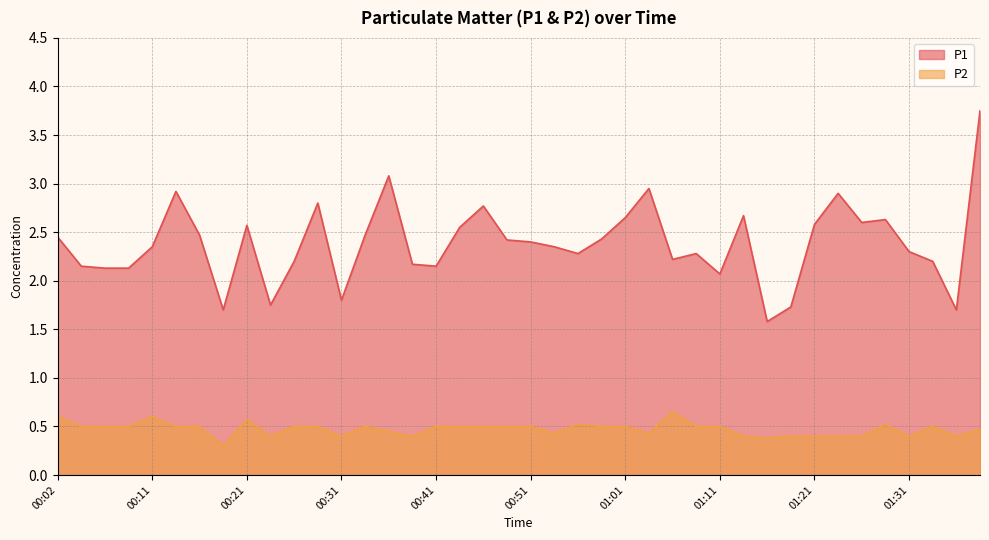

Reading left to right, list all the values displayed in this chart.

P1: 2.5	2.1	2.1	2.1	2.4	2.9	2.5	1.7	2.6	1.8	2.2	2.8	1.8	2.5	3.1	2.2	2.1	2.5	2.8	2.4	2.4	2.4	2.3	2.4	2.6	3.0	2.2	2.3	2.1	2.7	1.6	1.7	2.6	2.9	2.6	2.6	2.3	2.2	1.7	3.8
P2: 0.6	0.5	0.5	0.5	0.6	0.5	0.5	0.3	0.6	0.4	0.5	0.5	0.4	0.5	0.5	0.4	0.5	0.5	0.5	0.5	0.5	0.4	0.5	0.5	0.5	0.4	0.7	0.5	0.5	0.4	0.4	0.4	0.4	0.4	0.4	0.5	0.4	0.5	0.4	0.5